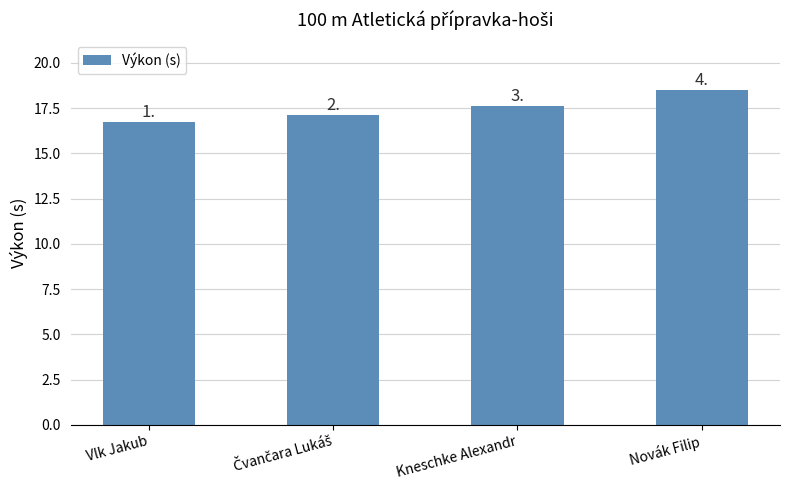

How many bars are there in total?

4